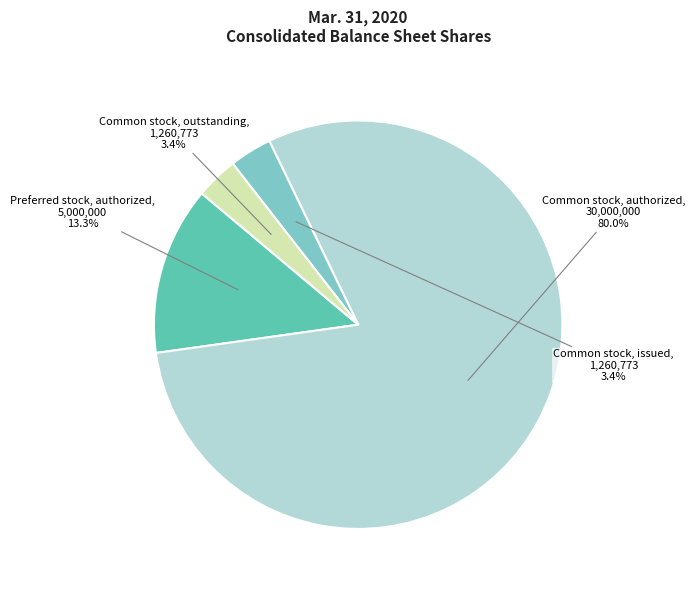

Is there any slice that represents more than half of the pie?

Yes